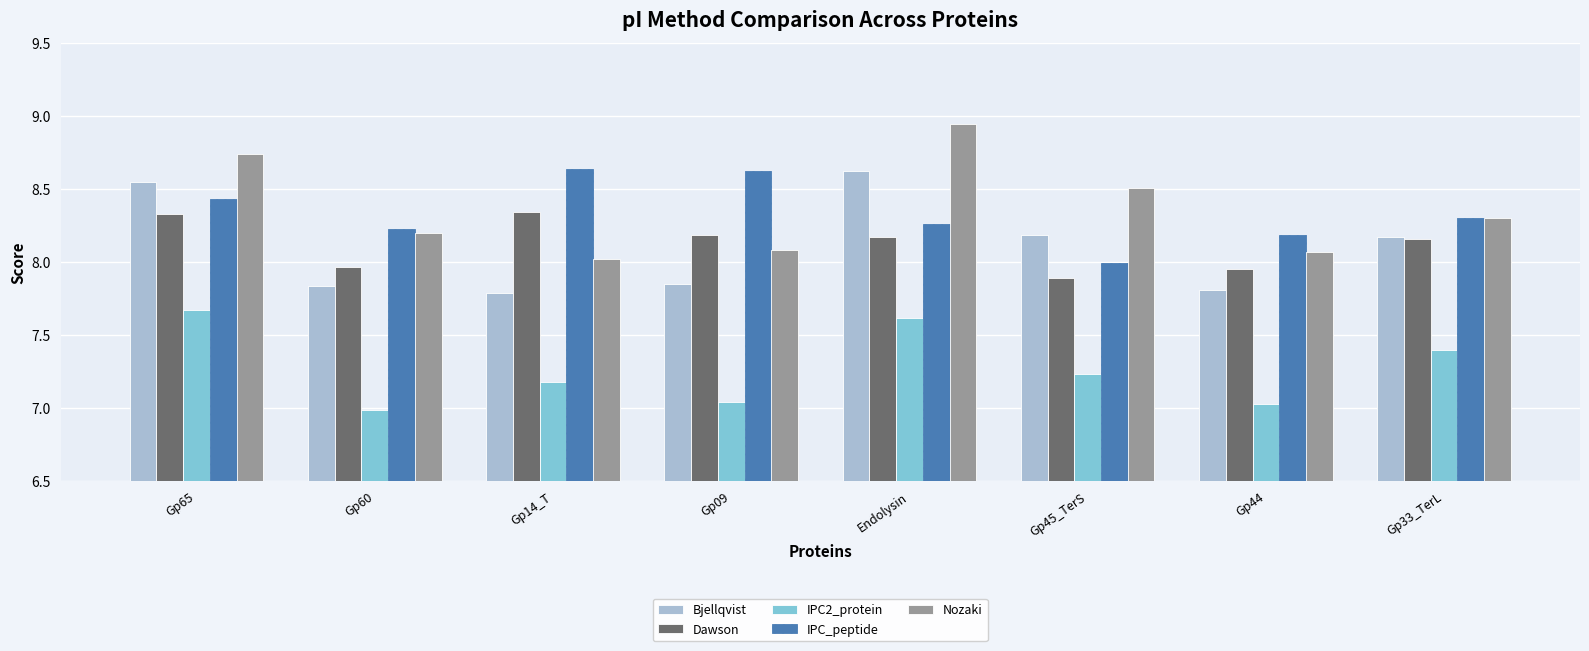

Is it true that IPC2_protein equals 2.9 at Gp33_TerL?

False